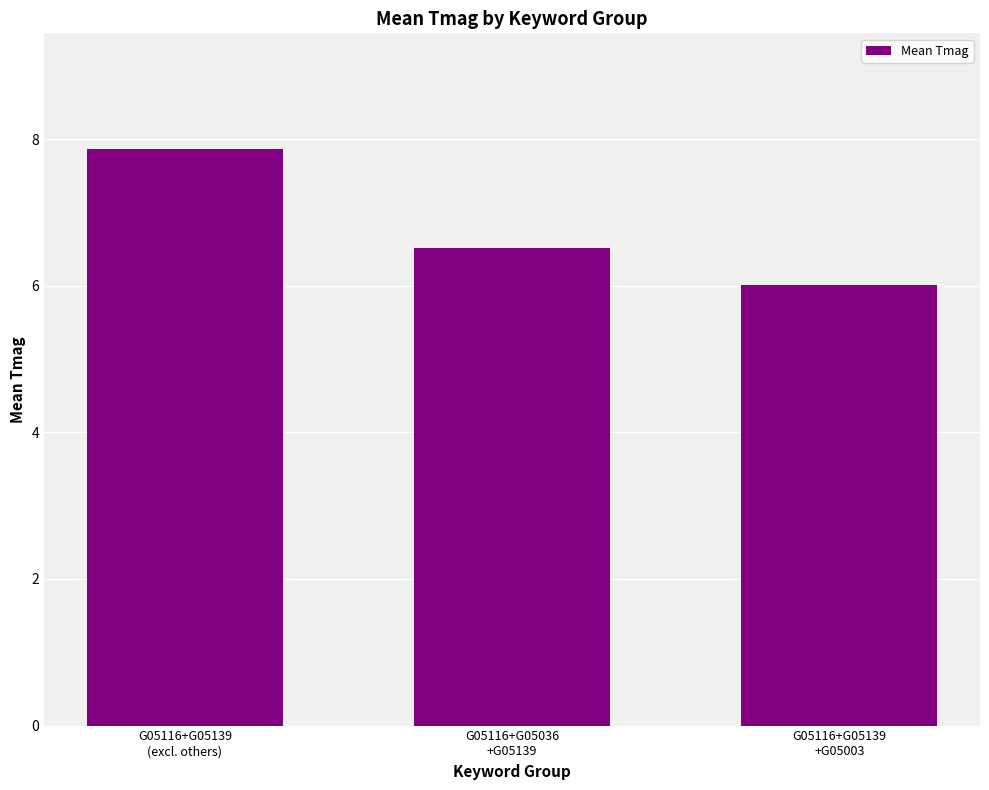

Rank the categories by value from lowest to highest.

G05116+G05139
+G05003, G05116+G05036
+G05139, G05116+G05139
(excl. others)